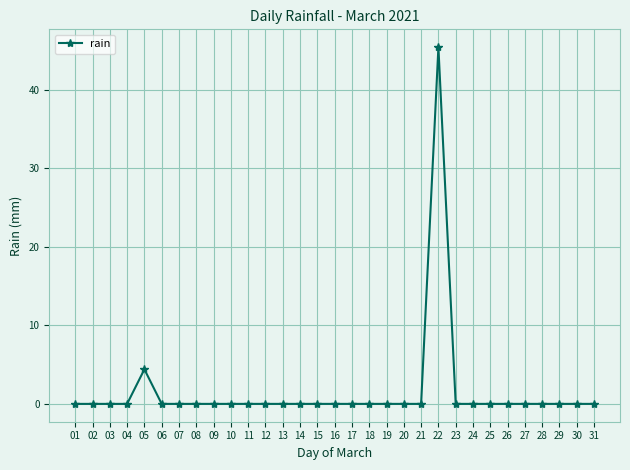

True or false: the data shows 0.0 at 29.

True